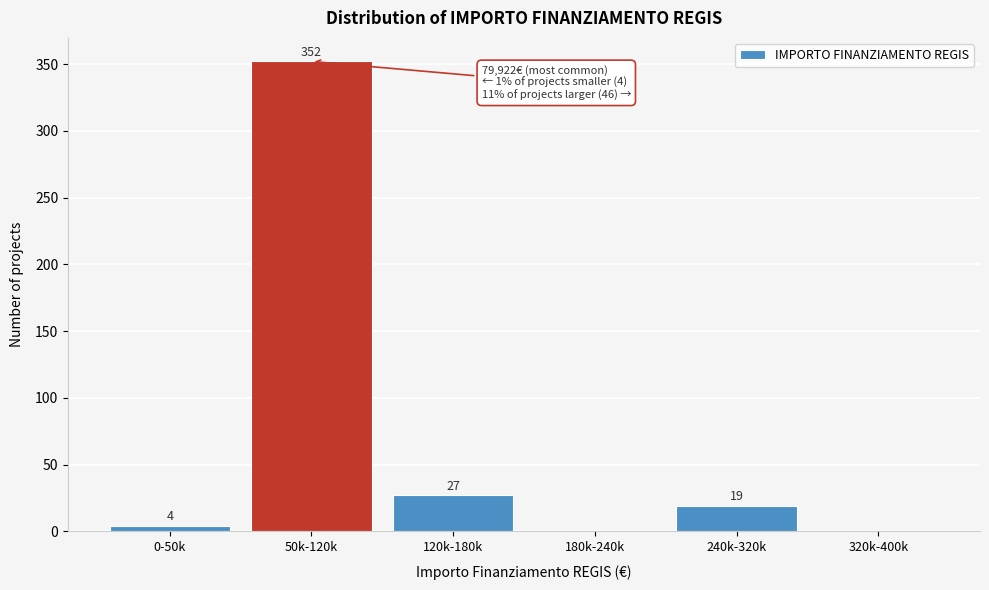

Reading right to left, extract all data points from this chart.

320k-400k=0	240k-320k=19	180k-240k=0	120k-180k=27	50k-120k=352	0-50k=4